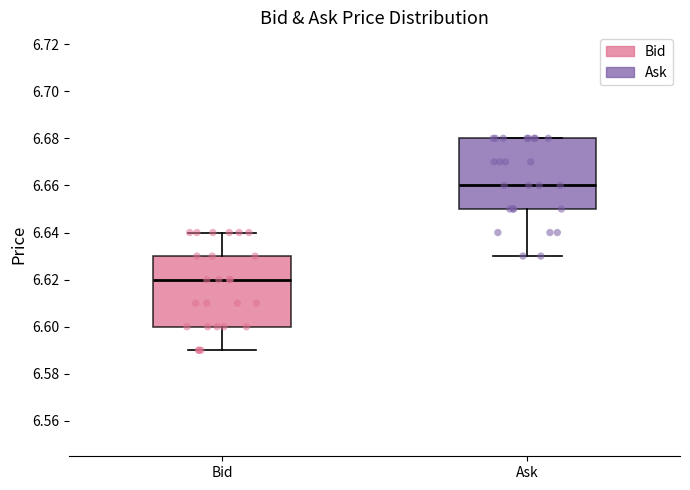

Reading left to right, read every box against the y-axis: the position of its median line, the range the box covers, and the ends of its whiskers. The values are not printed on the chart, so give them approximately, as read against the axis.

Bid: median 6.62, box 6.60 to 6.63, whiskers 6.59 to 6.64
Ask: median 6.66, box 6.65 to 6.68, whiskers 6.63 to 6.68